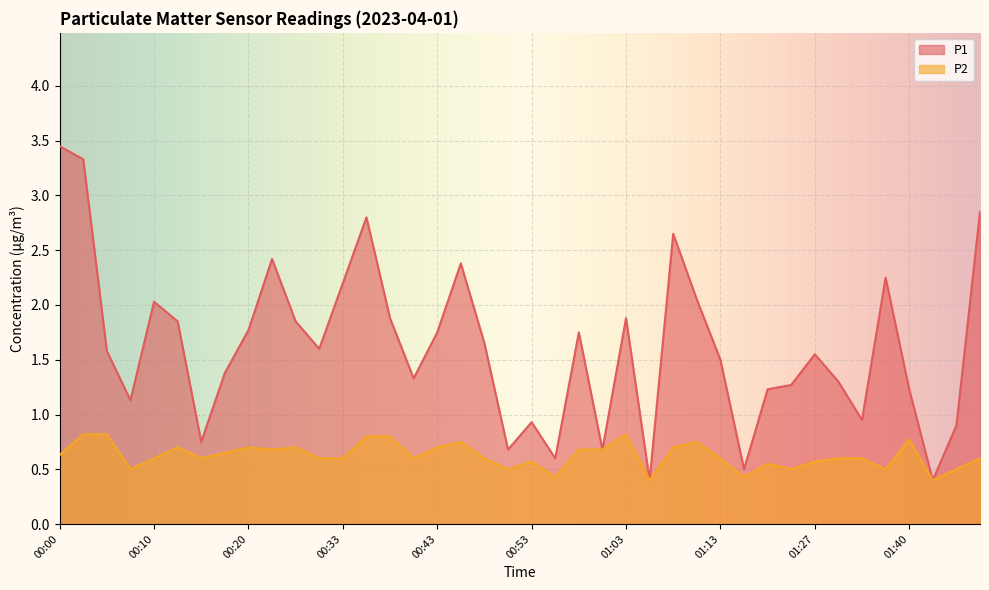

At which label does P1 first exceed 1?

00:00